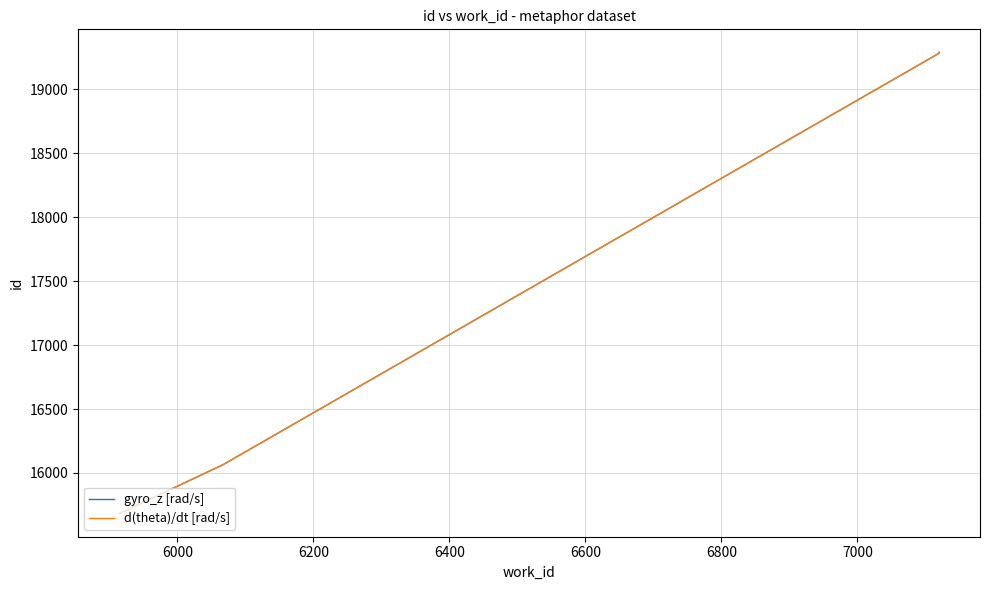

True or false: gyro_z [rad/s] and d(theta)/dt [rad/s] cross at least once.

False